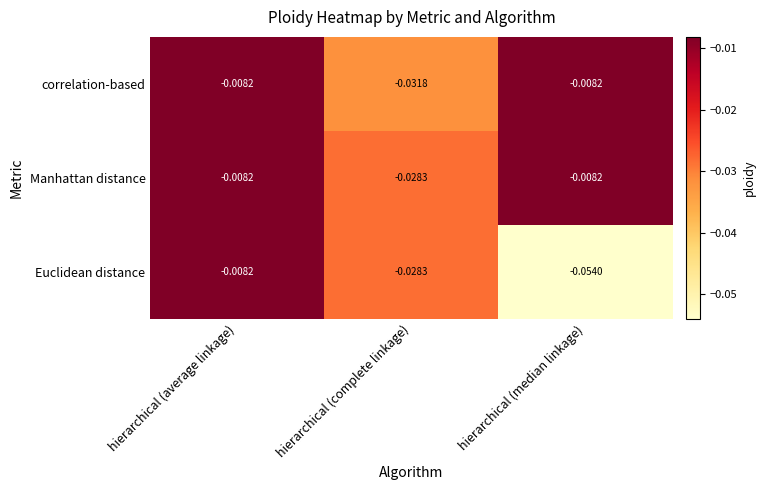

Which category has the lowest value in the Euclidean distance series?

hierarchical (median linkage)